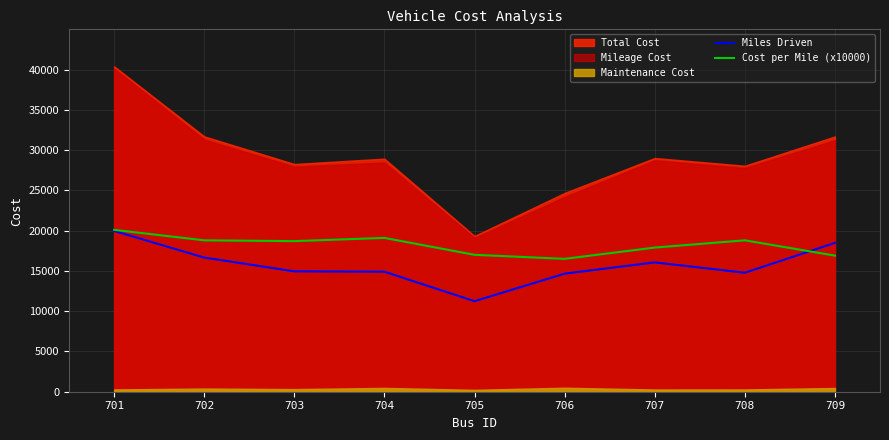

Read the Cost per Mile (x10000) value at 703.

18700.0